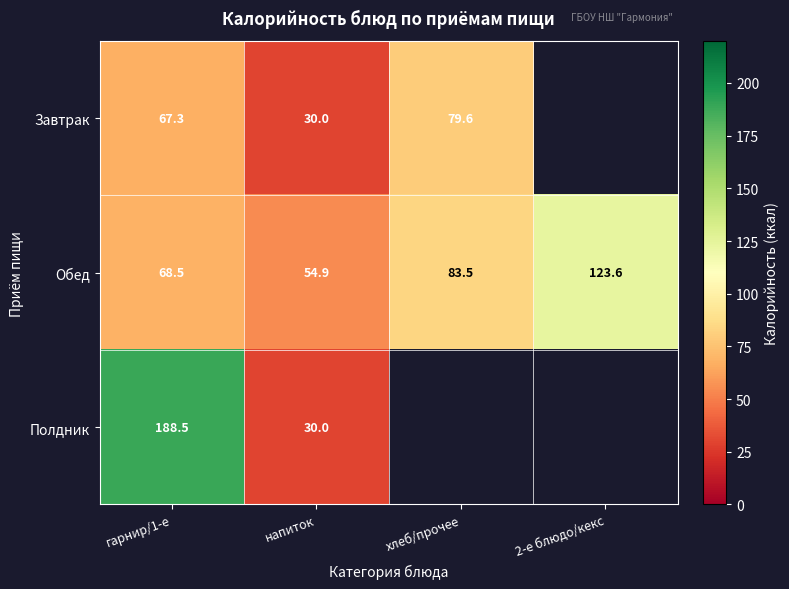

What is the maximum value for Обед?

123.6